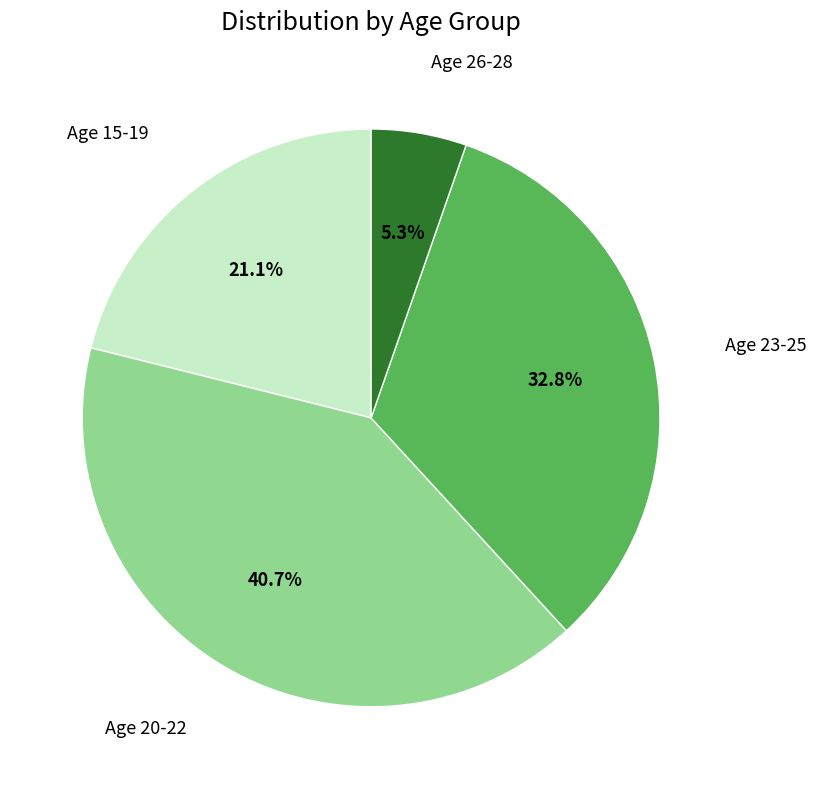

Does any single category account for the majority?

No